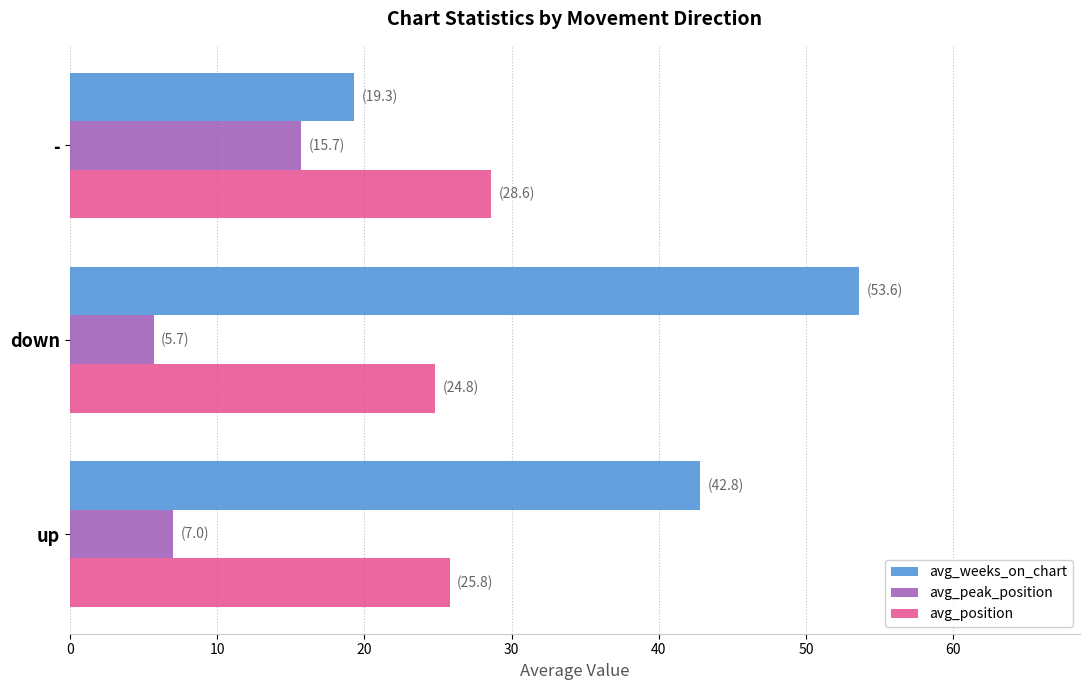

At how many categories does at least one series exceed 21?

3